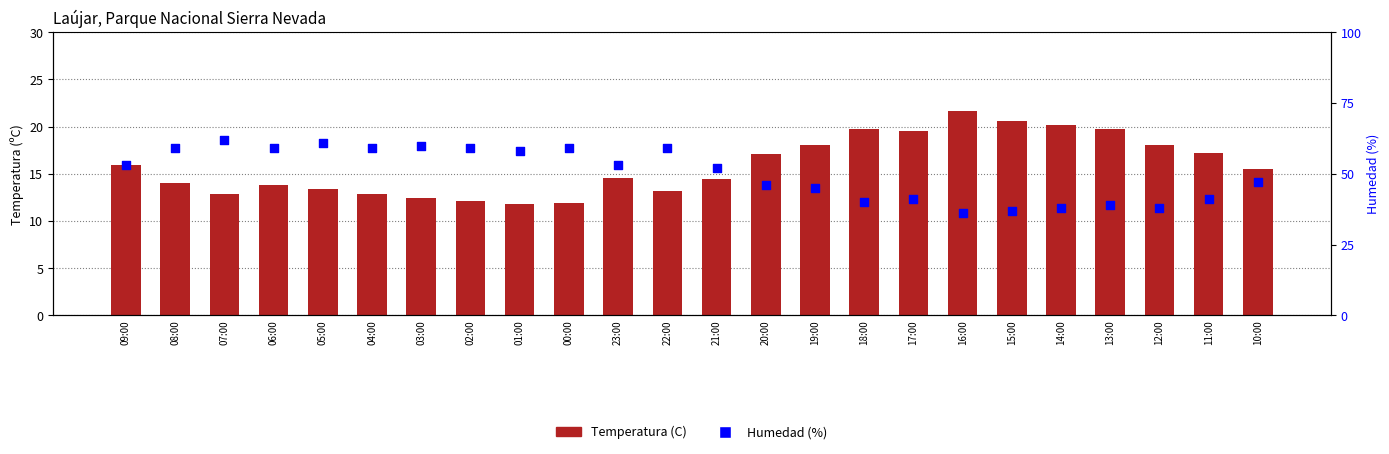

Which series has the largest Y range (max minus min)?

Humedad (%)